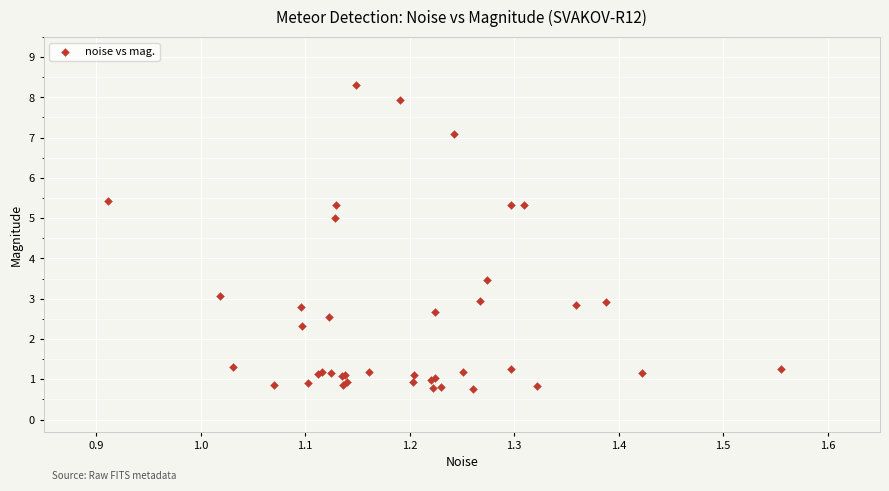

What Y value in the scatter plot is closest to 4?

3.5